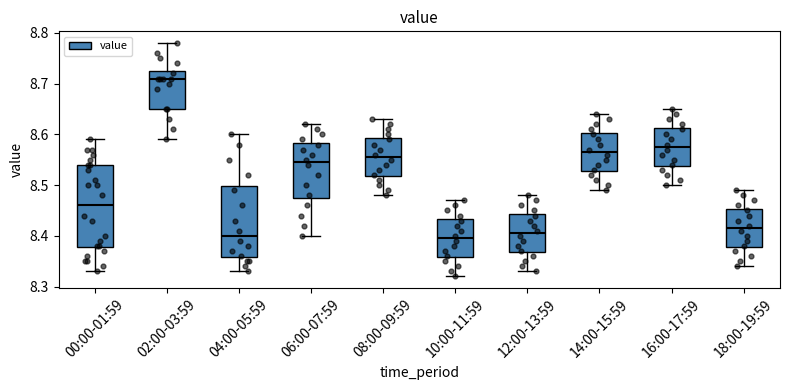

Reading left to right, read every box against the y-axis: the position of its median line, the range the box covers, and the ends of its whiskers. The values are not printed on the chart, so give them approximately, as read against the axis.

00:00-01:59: median 8.46, box 8.38 to 8.54, whiskers 8.33 to 8.59
02:00-03:59: median 8.71, box 8.65 to 8.73, whiskers 8.59 to 8.78
04:00-05:59: median 8.40, box 8.36 to 8.50, whiskers 8.33 to 8.60
06:00-07:59: median 8.55, box 8.48 to 8.58, whiskers 8.40 to 8.62
08:00-09:59: median 8.56, box 8.52 to 8.59, whiskers 8.48 to 8.63
10:00-11:59: median 8.40, box 8.36 to 8.43, whiskers 8.32 to 8.47
12:00-13:59: median 8.41, box 8.37 to 8.44, whiskers 8.33 to 8.48
14:00-15:59: median 8.57, box 8.53 to 8.60, whiskers 8.49 to 8.64
16:00-17:59: median 8.58, box 8.54 to 8.61, whiskers 8.50 to 8.65
18:00-19:59: median 8.42, box 8.38 to 8.45, whiskers 8.34 to 8.49